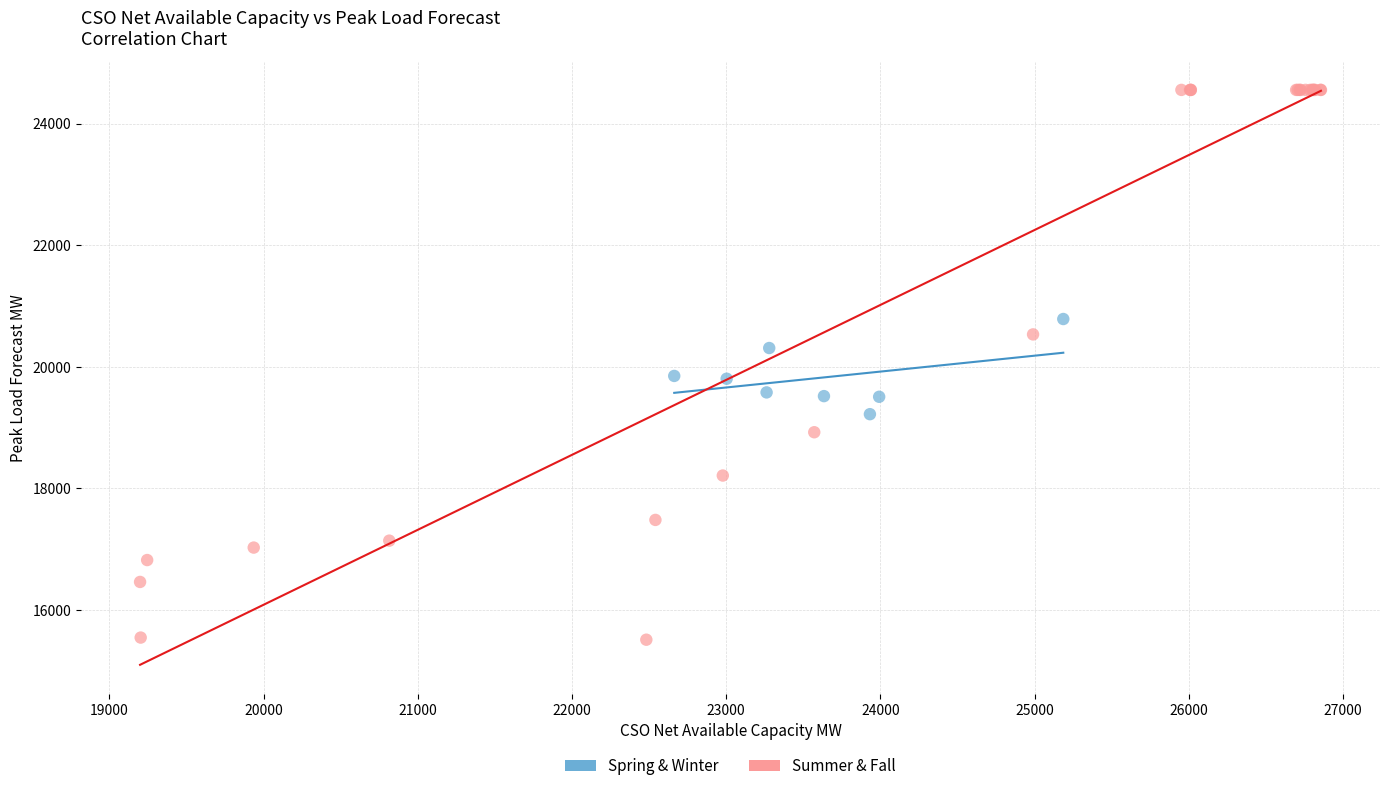

Which series reaches the maximum Y coordinate?

Summer & Fall